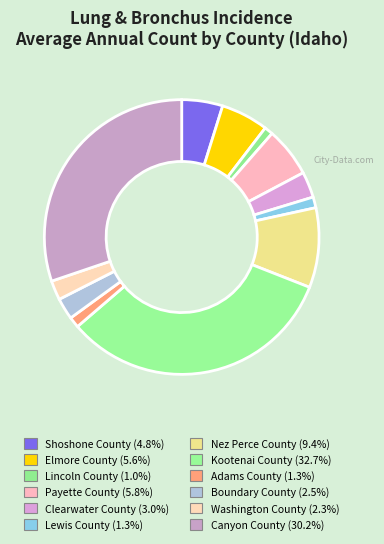

Rank the categories by value from highest to lowest.

Kootenai County, Canyon County, Nez Perce County, Payette County, Elmore County, Shoshone County, Clearwater County, Boundary County, Washington County, Lewis County, Adams County, Lincoln County